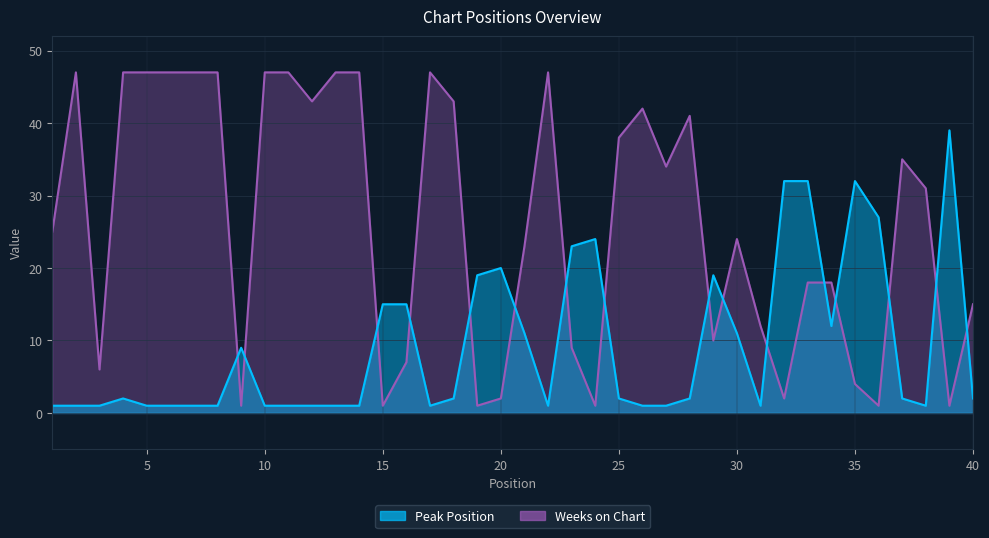

Reading right to left, transcribe all the data shown in this chart.

Peak Position: 2	39	1	2	27	32	12	32	32	1	11	19	2	1	1	2	24	23	1	11	20	19	2	1	15	15	1	1	1	1	1	9	1	1	1	1	2	1	1	1
Weeks on Chart: 15	1	31	35	1	4	18	18	2	12	24	10	41	34	42	38	1	9	47	23	2	1	43	47	7	1	47	47	43	47	47	1	47	47	47	47	47	6	47	25